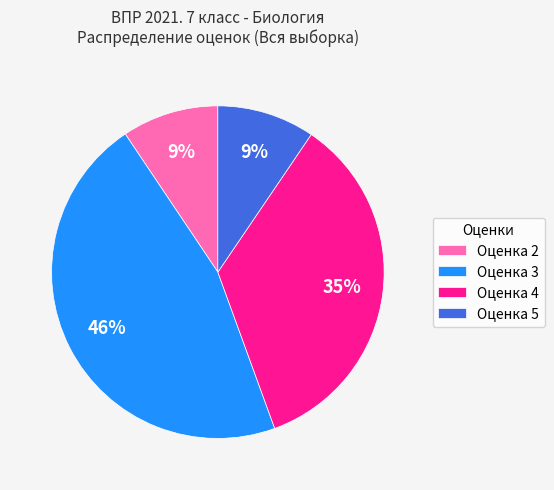

Does Оценка 2 account for over 50% of the chart?

No